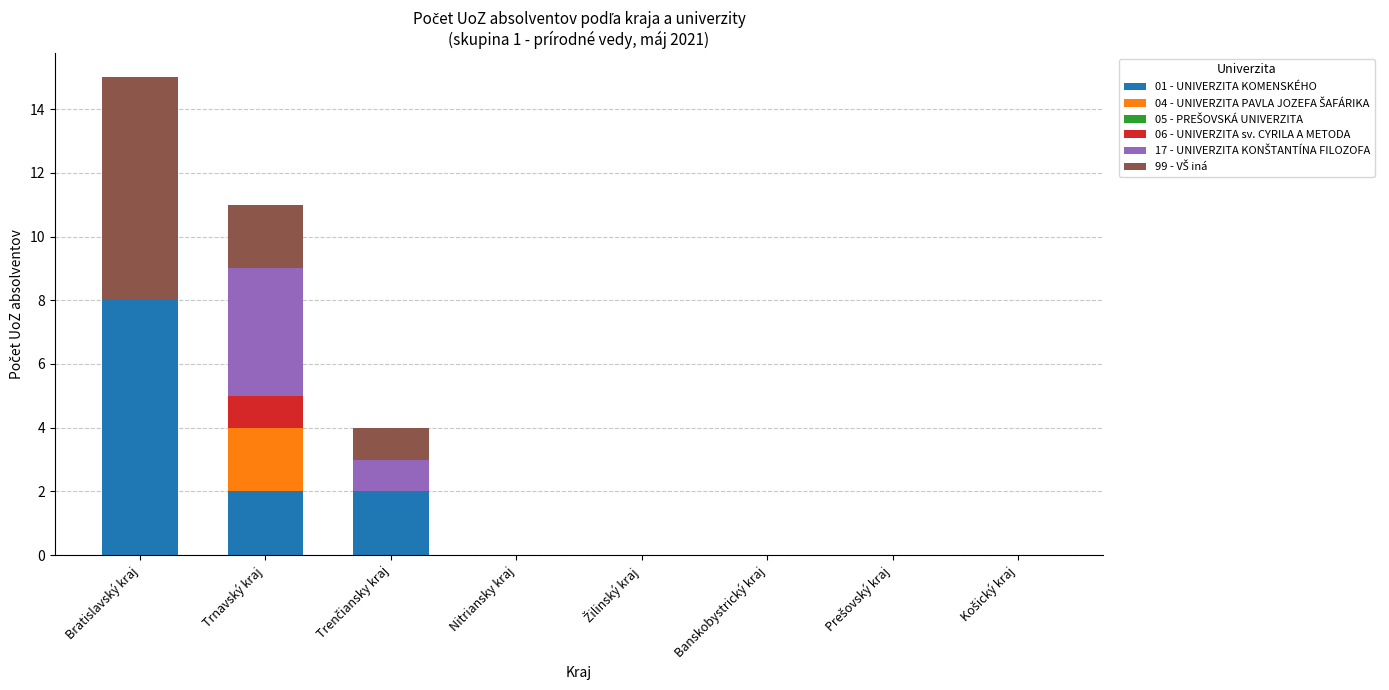

The value of 01 - UNIVERZITA KOMENSKÉHO at Bratislavský kraj is 8. True or false?

True